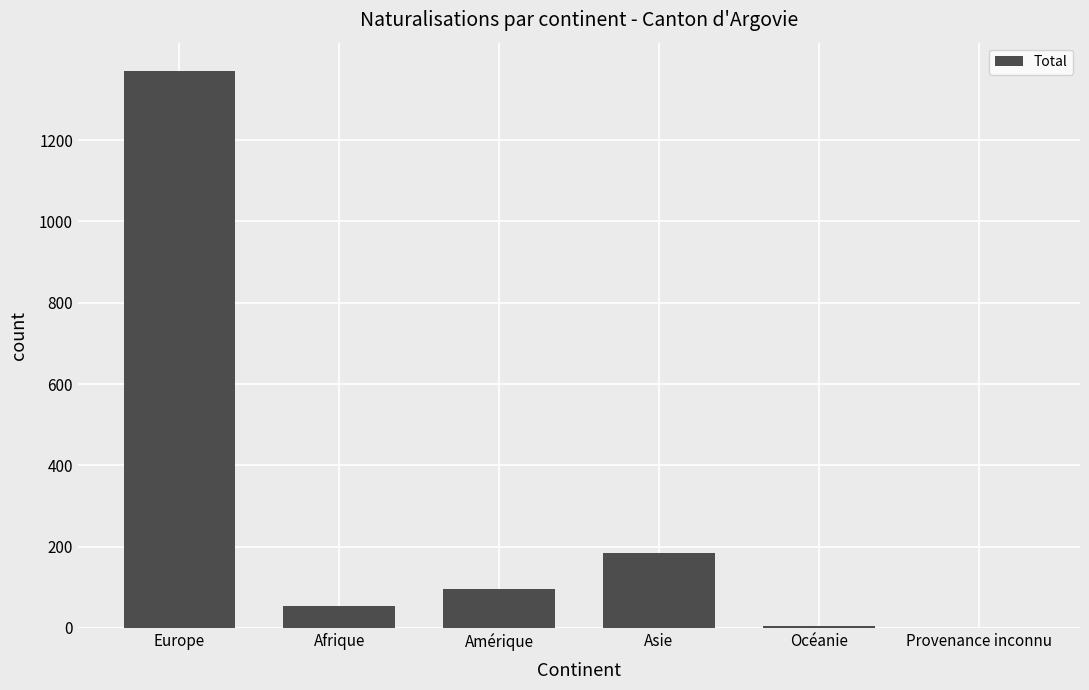

What is the sum of all values?

1713